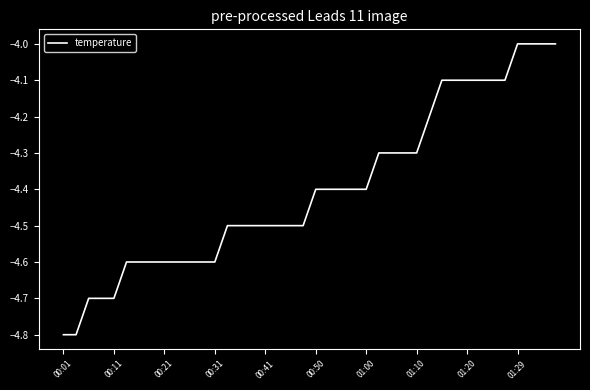

Does the chart display data point markers on the line(s)?

No